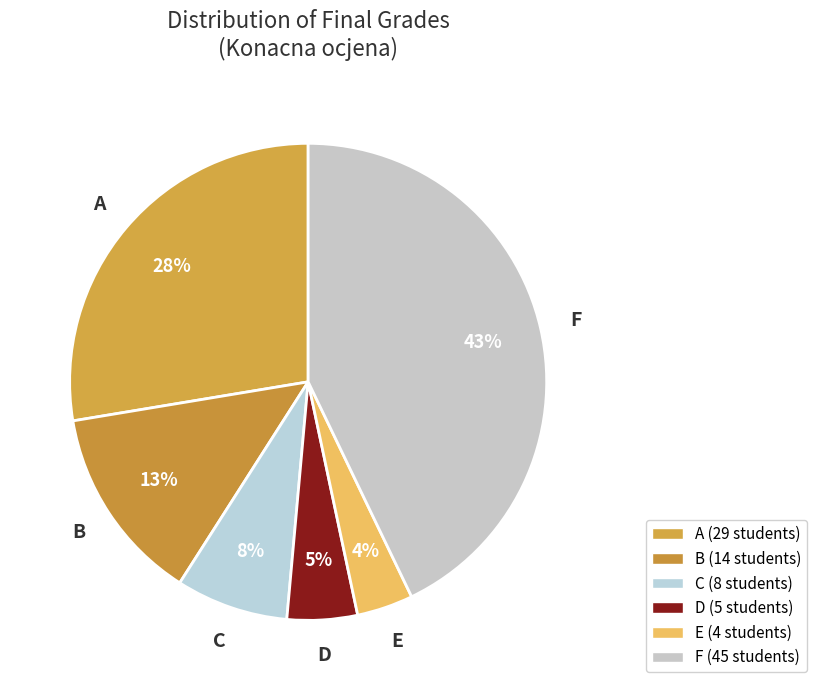

To the nearest percent, what is the difference between the largest and smallest slice percentages?

39%